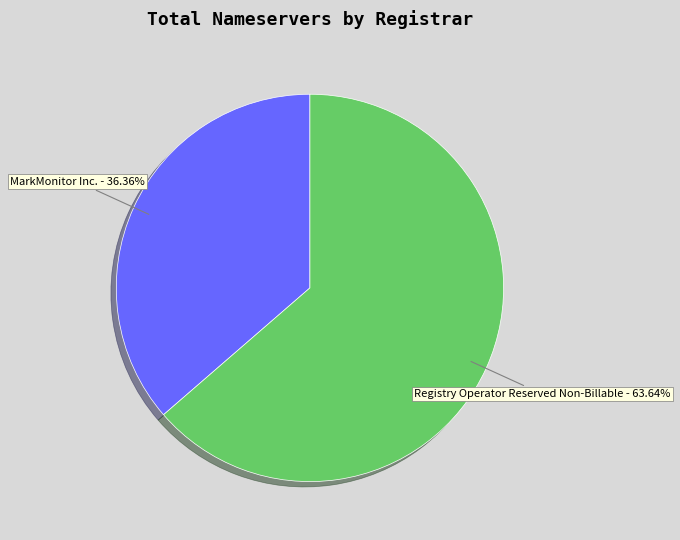

Does any single category account for the majority?

Yes